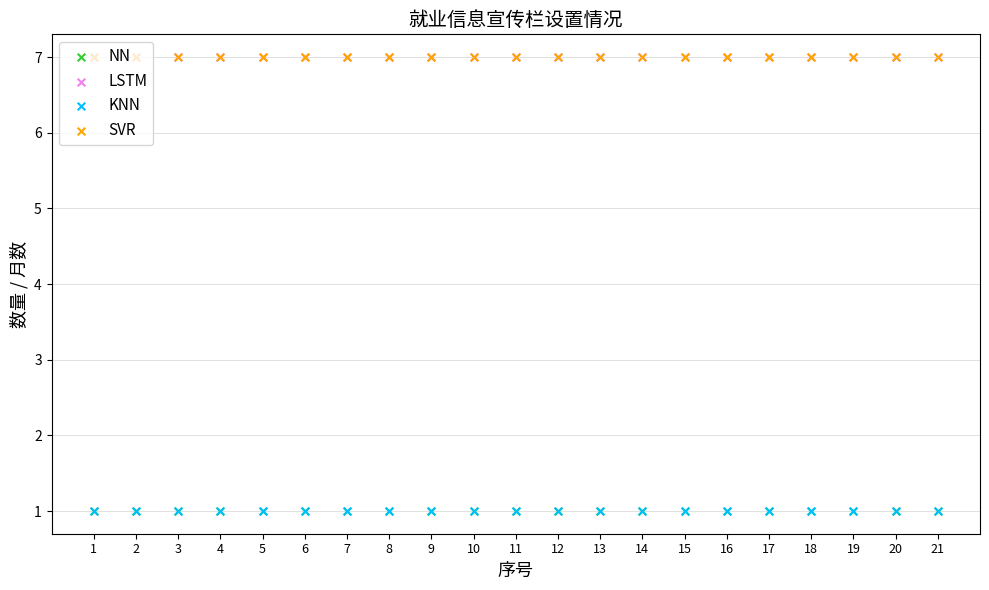

Which series has the largest total across all categories?

LSTM